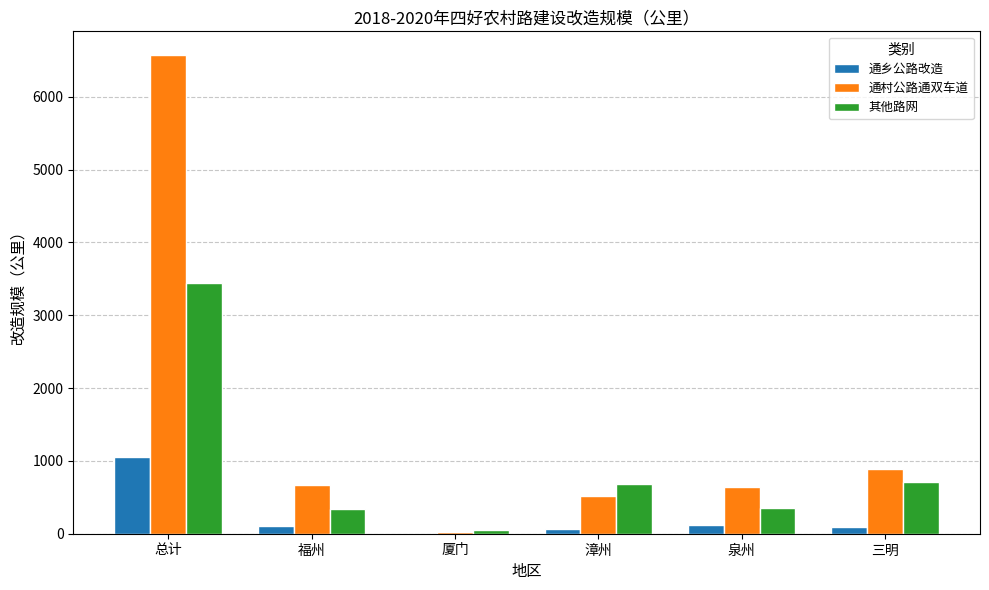

Which series changed the most between 总计 and 泉州?

通村公路通双车道